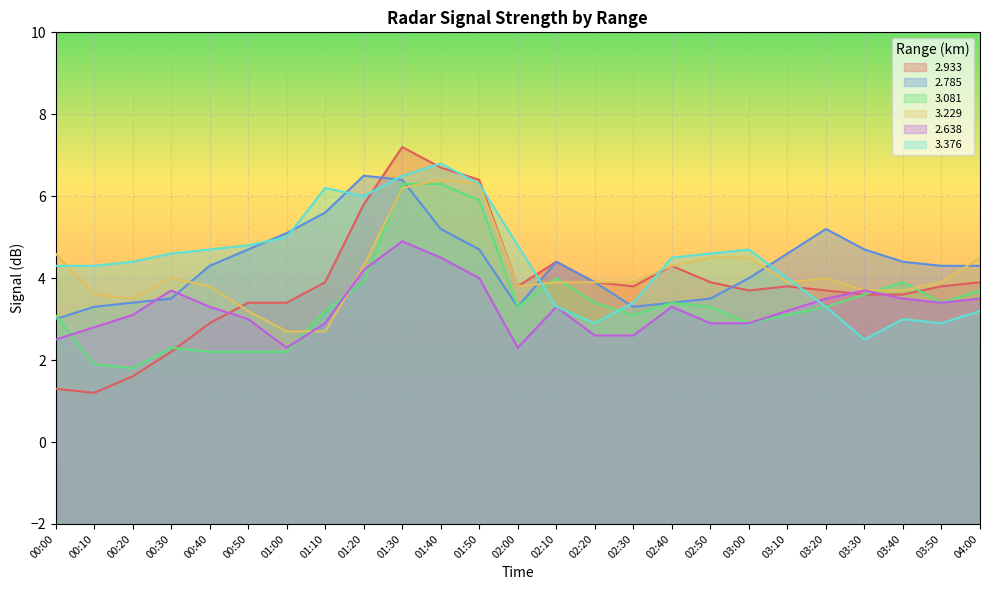

Reading left to right, what are all the values shown in this chart?

  2.933: 00:00=1.3	00:10=1.2	00:20=1.6	00:30=2.2	00:40=2.9	00:50=3.4	01:00=3.4	01:10=3.9	01:20=5.8	01:30=7.2	01:40=6.7	01:50=6.4	02:00=3.8	02:10=4.4	02:20=3.9	02:30=3.8	02:40=4.3	02:50=3.9	03:00=3.7	03:10=3.8	03:20=3.7	03:30=3.6	03:40=3.6	03:50=3.8	04:00=3.9
  2.785: 00:00=3.0	00:10=3.3	00:20=3.4	00:30=3.5	00:40=4.3	00:50=4.7	01:00=5.1	01:10=5.6	01:20=6.5	01:30=6.4	01:40=5.2	01:50=4.7	02:00=3.3	02:10=4.4	02:20=3.9	02:30=3.3	02:40=3.4	02:50=3.5	03:00=4.0	03:10=4.6	03:20=5.2	03:30=4.7	03:40=4.4	03:50=4.3	04:00=4.3
  3.081: 00:00=3.1	00:10=1.9	00:20=1.8	00:30=2.3	00:40=2.2	00:50=2.2	01:00=2.2	01:10=3.2	01:20=3.9	01:30=6.3	01:40=6.3	01:50=5.9	02:00=3.3	02:10=4.0	02:20=3.4	02:30=3.1	02:40=3.4	02:50=3.3	03:00=2.9	03:10=3.1	03:20=3.3	03:30=3.6	03:40=3.9	03:50=3.4	04:00=3.7
  3.229: 00:00=4.6	00:10=3.6	00:20=3.5	00:30=4.0	00:40=3.8	00:50=3.2	01:00=2.7	01:10=2.7	01:20=4.3	01:30=6.2	01:40=6.4	01:50=6.3	02:00=3.8	02:10=3.9	02:20=3.9	02:30=3.9	02:40=4.3	02:50=4.5	03:00=4.5	03:10=3.9	03:20=4.0	03:30=3.7	03:40=3.7	03:50=3.9	04:00=4.5
  2.638: 00:00=2.5	00:10=2.8	00:20=3.1	00:30=3.7	00:40=3.3	00:50=3.0	01:00=2.3	01:10=2.9	01:20=4.2	01:30=4.9	01:40=4.5	01:50=4.0	02:00=2.3	02:10=3.3	02:20=2.6	02:30=2.6	02:40=3.3	02:50=2.9	03:00=2.9	03:10=3.2	03:20=3.5	03:30=3.7	03:40=3.5	03:50=3.4	04:00=3.5
  3.376: 00:00=4.3	00:10=4.3	00:20=4.4	00:30=4.6	00:40=4.7	00:50=4.8	01:00=5.0	01:10=6.2	01:20=6.0	01:30=6.5	01:40=6.8	01:50=6.3	02:00=4.8	02:10=3.3	02:20=2.9	02:30=3.4	02:40=4.5	02:50=4.6	03:00=4.7	03:10=4.0	03:20=3.3	03:30=2.5	03:40=3.0	03:50=2.9	04:00=3.2